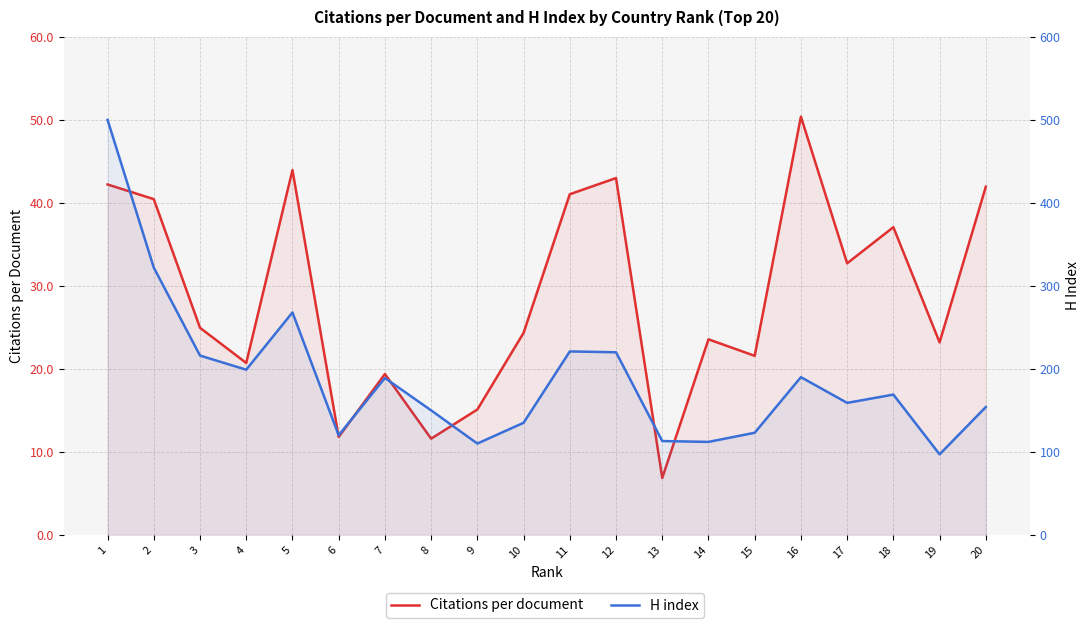

What is the maximum value shown in the chart?

500.0